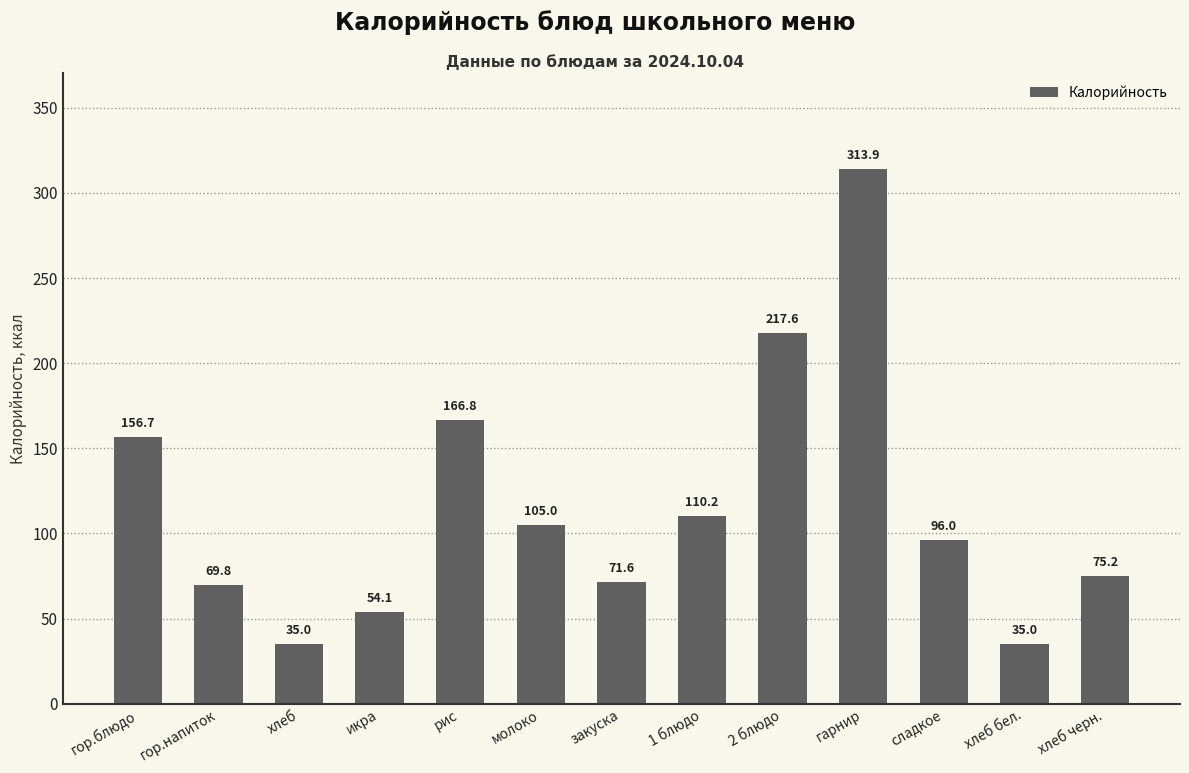

The chart shows a value of 35.0 at хлеб бел.. True or false?

True